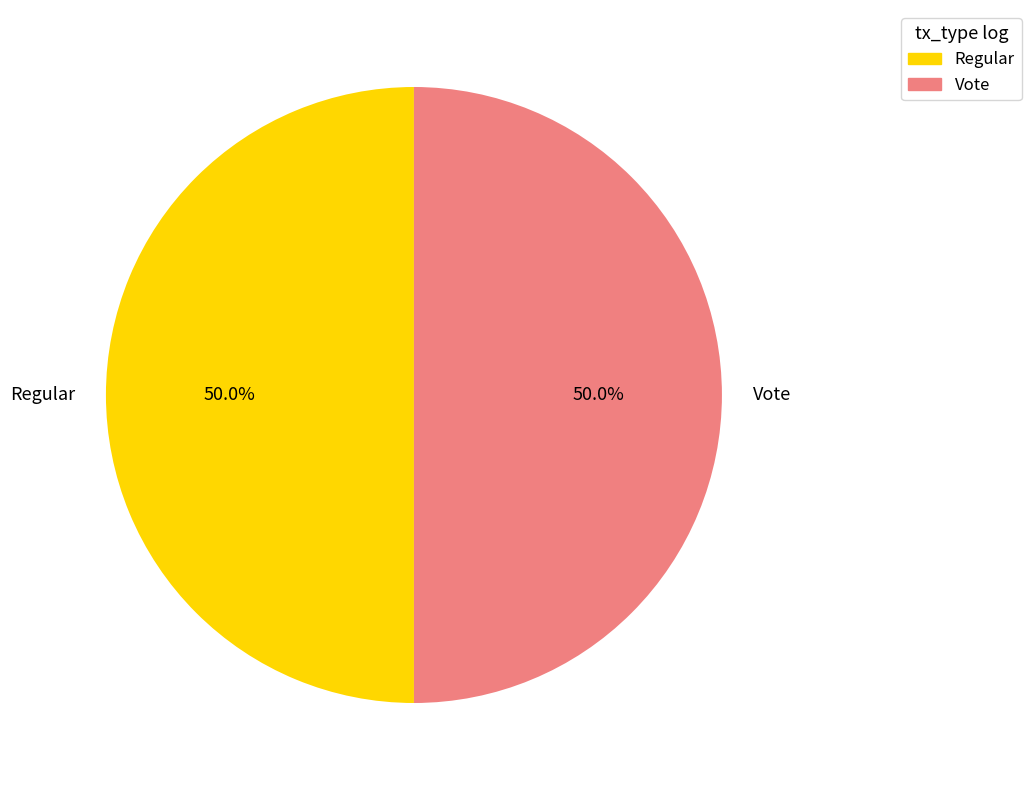

True or false: Vote accounts for 35% of the total.

False